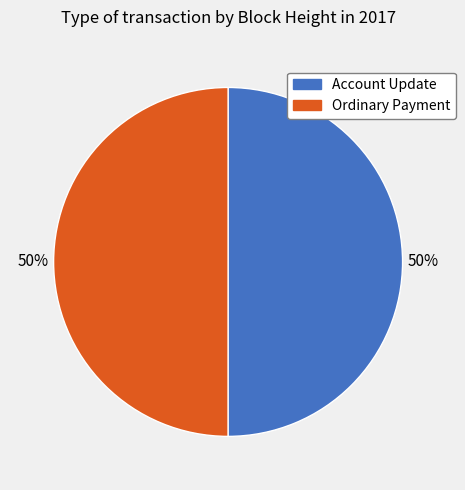

To the nearest percent, what is the average slice percentage?

50%